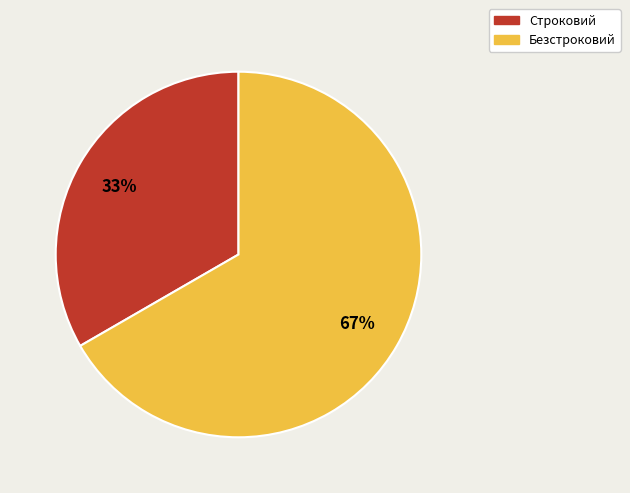

Count the number of slices in the pie.

2